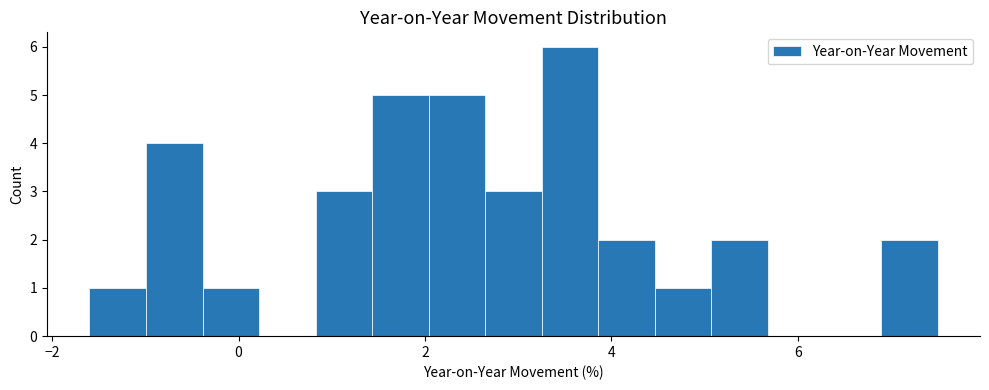

Read against the x-axis, roughly where is the centre of the tallest bar?

3.6